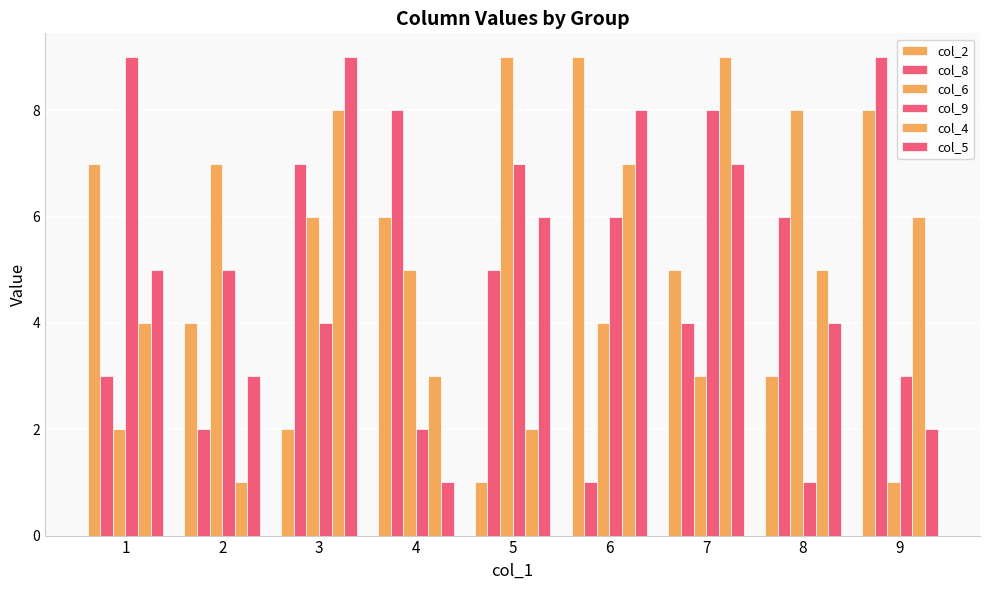

At which category is the sum across all series the highest?

3